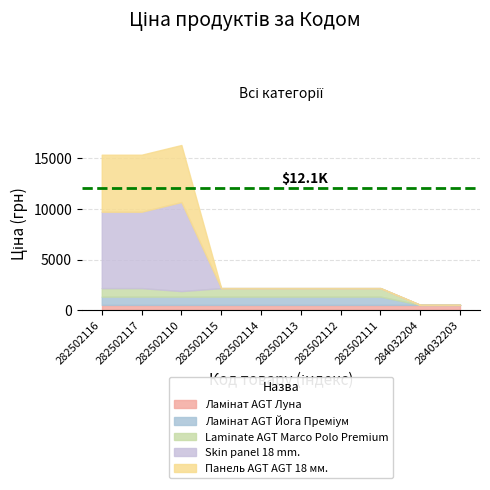

The value of Laminate AGT Marco Polo Premium at 282502116 is 300.8. True or false?

False